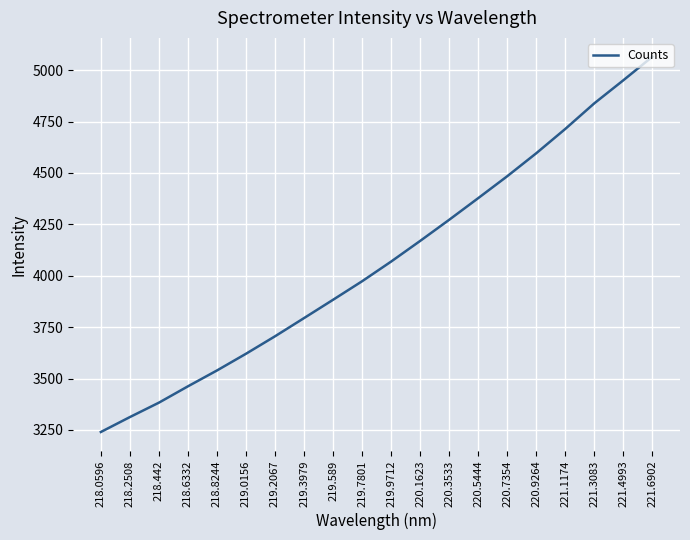

The value at 219.3979 is 1357.5. True or false?

False